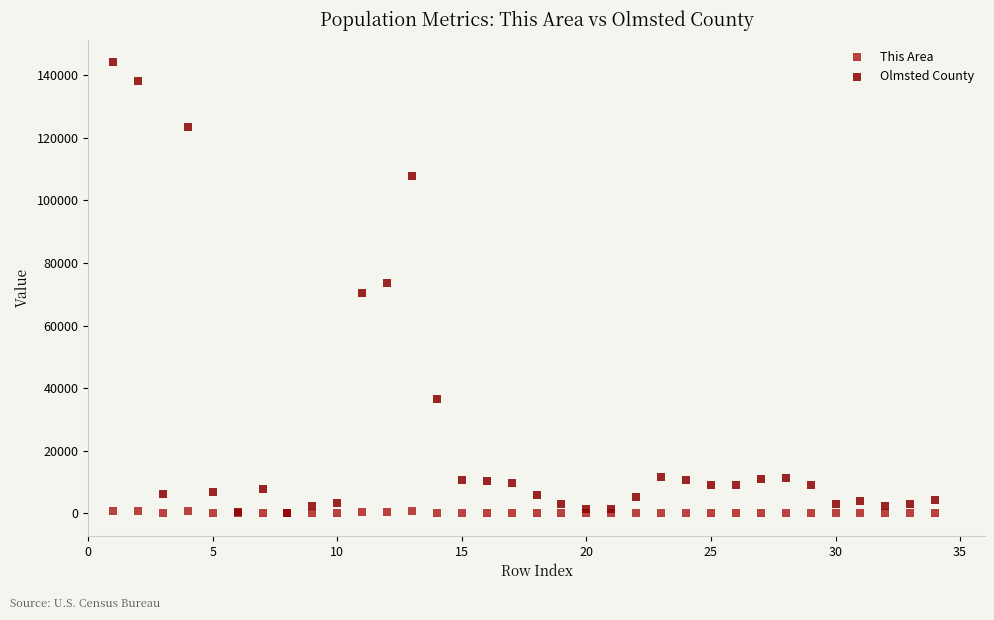

What are all the series names shown in the legend?

This Area, Olmsted County